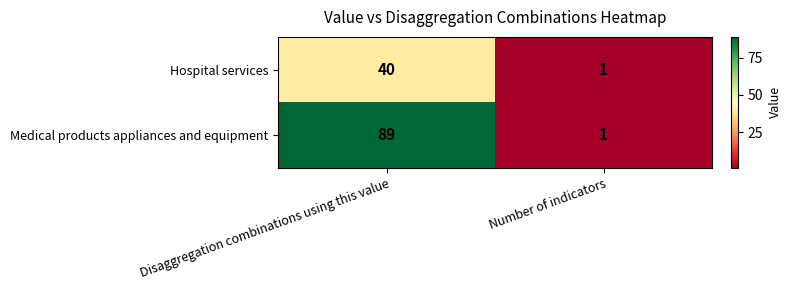

At how many categories does at least one series exceed 86?

1